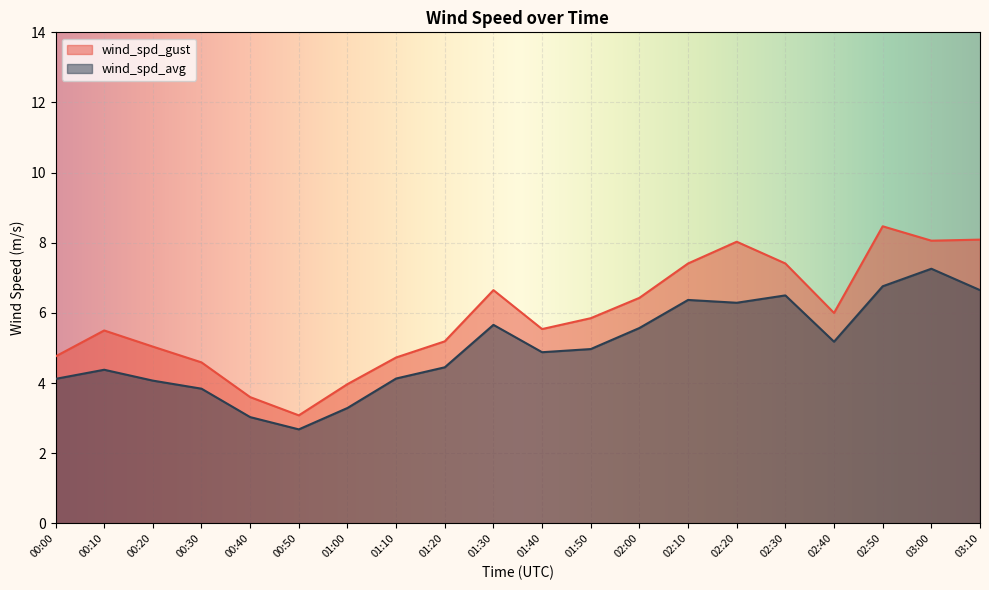

What is the value of the wind_spd_avg point at the 9th from the left?

4.5